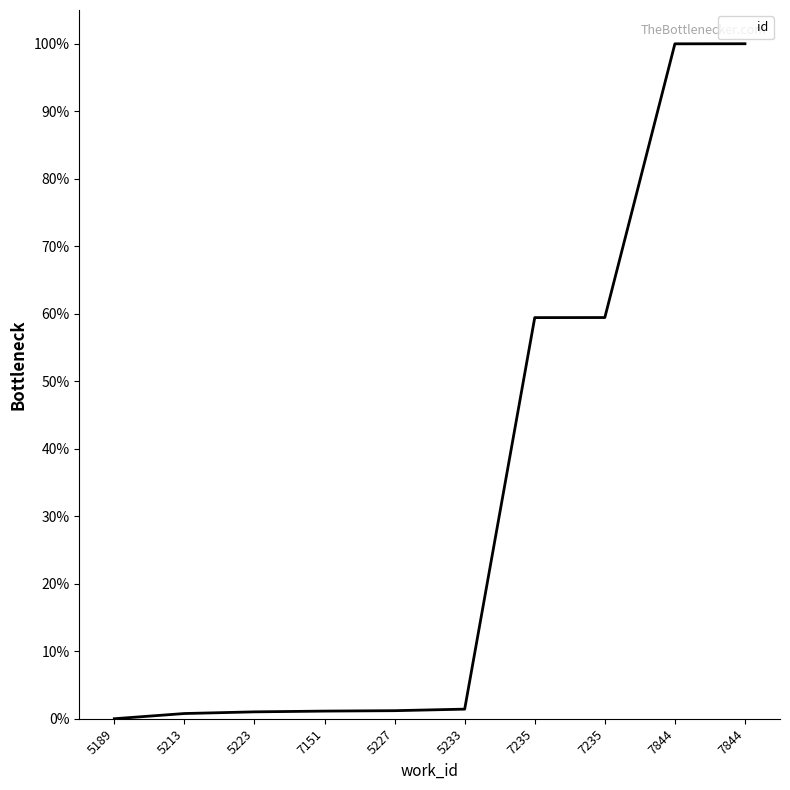

What is the difference between the maximum and minimum values?

100.0